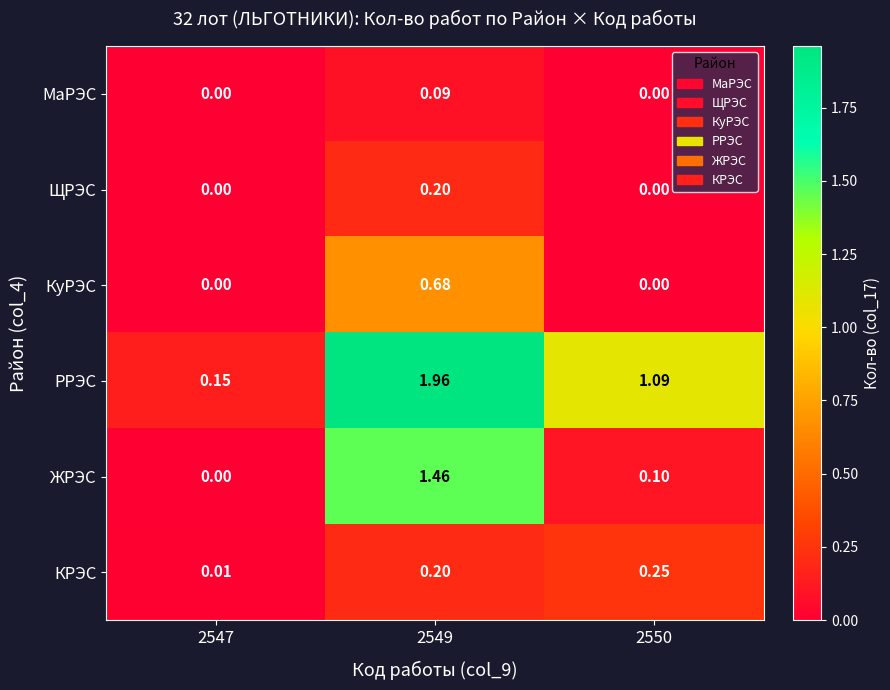

Between 2549 and 2550, which series saw the biggest shift?

ЖРЭС